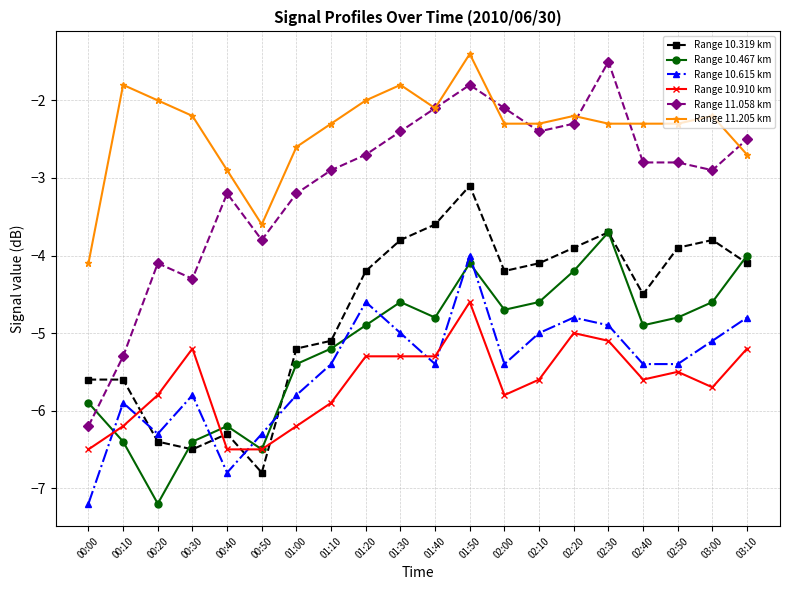

True or false: Range 11.058 km and Range 10.910 km cross at least once.

False